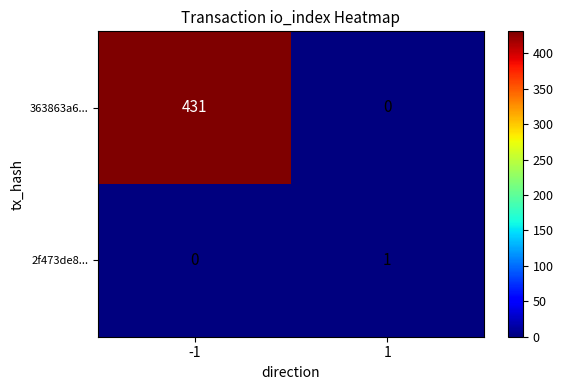

Rank the series at -1 from highest to lowest value.

363863a6..., 2f473de8...